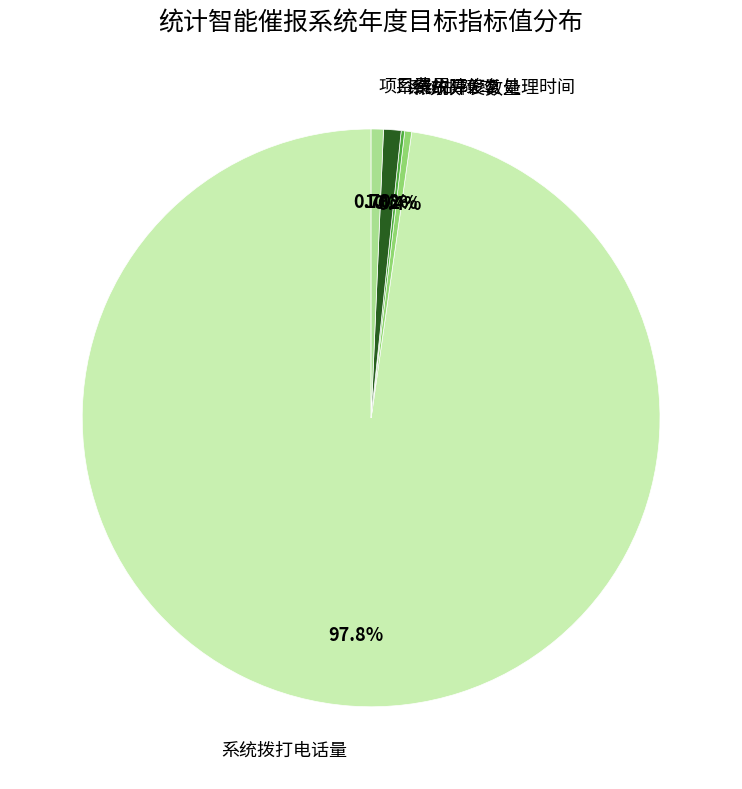

What percentage is the 项目费用 slice, to the nearest percent?

1%